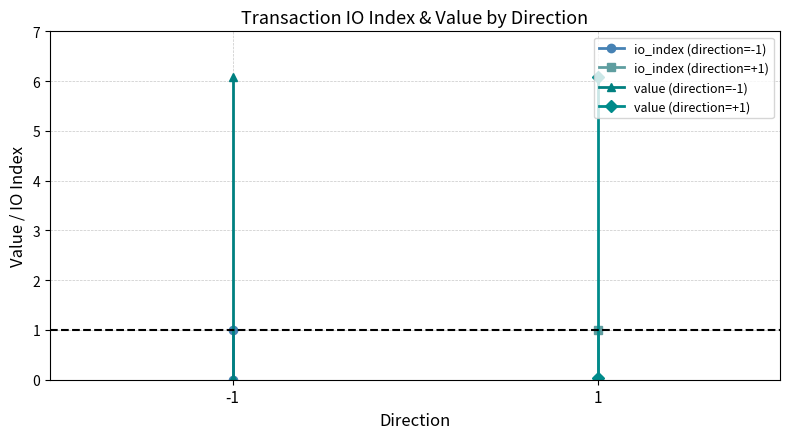

How many lines are shown in the chart?

4